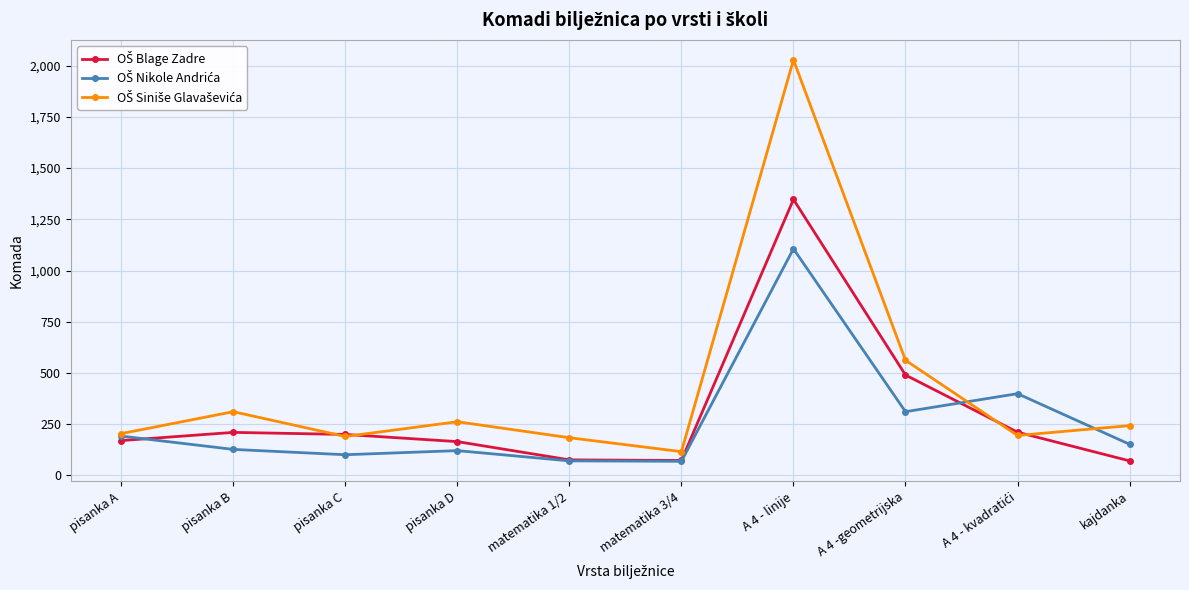

What is the label of the 3rd point from the right?

A 4 -geometrijska